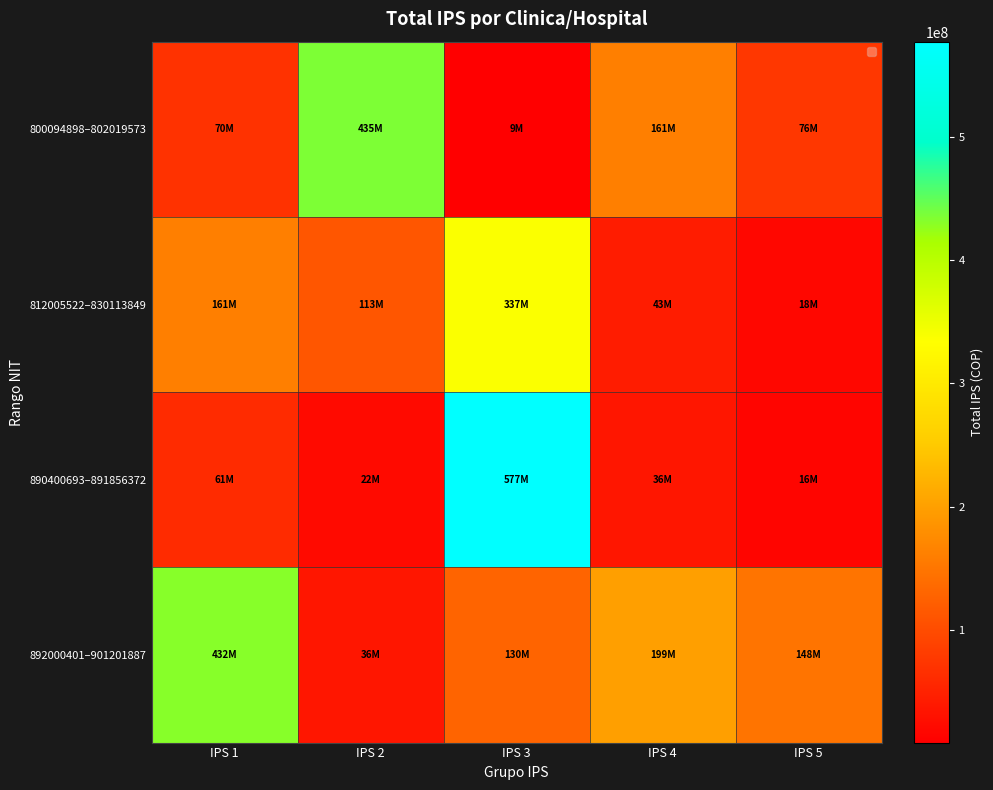

Which category has the lowest value across all series?

IPS 3